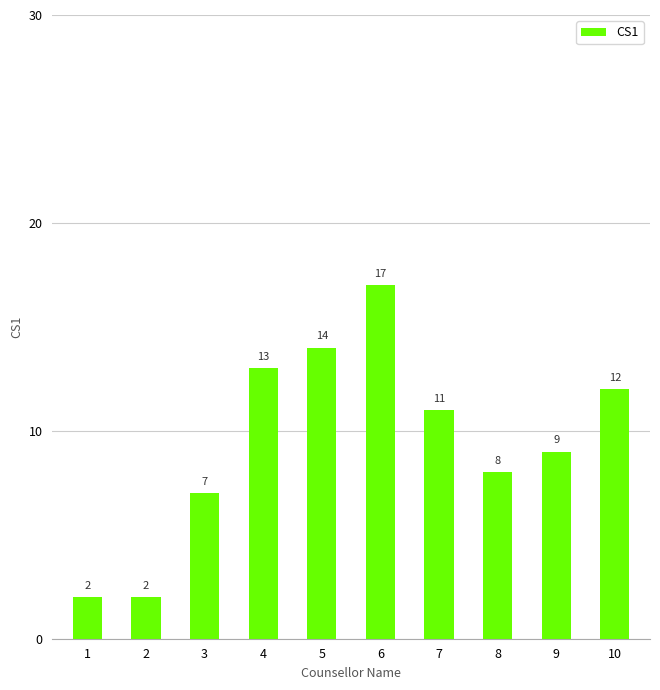

How many bars are there in total?

10